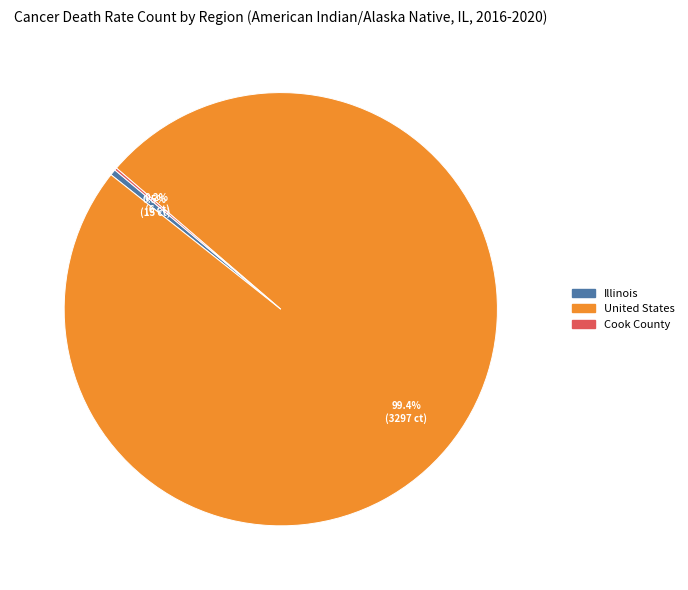

Approximately how many times larger is the value at United States compared to Illinois?

219.8